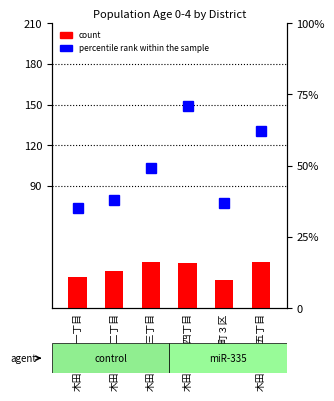

Reading right to left, extract all data points from this chart.

木田余東台五丁目=34	木田余町３区=21	木田余東台四丁目=33	木田余東台三丁目=34	木田余東台二丁目=27	木田余東台一丁目=23